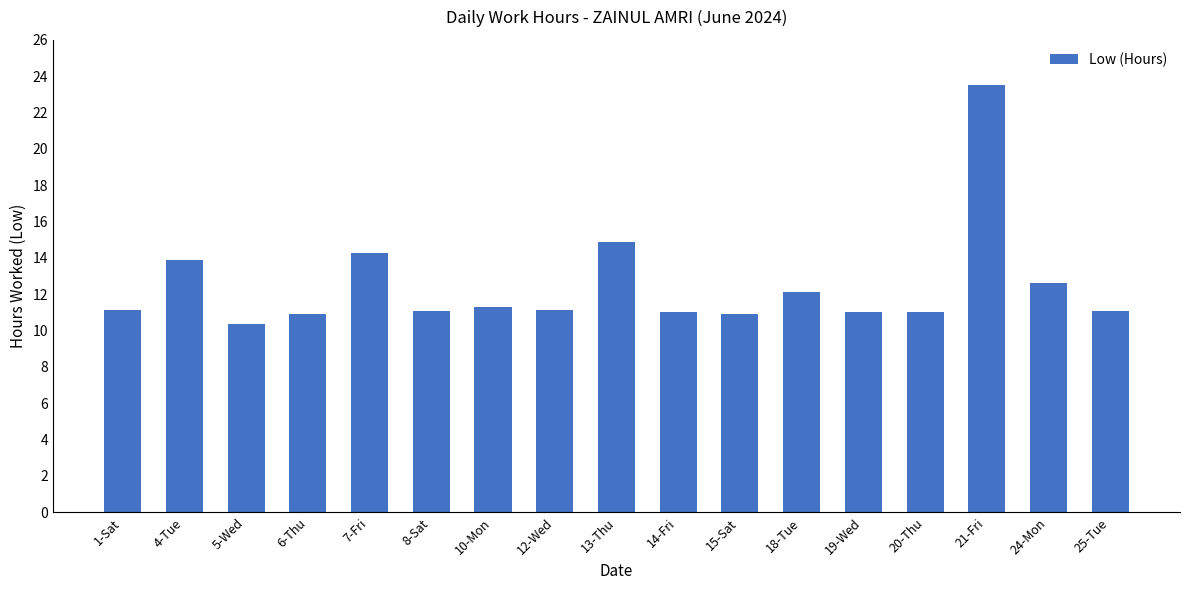

The value at 19-Wed is 5.8. True or false?

False